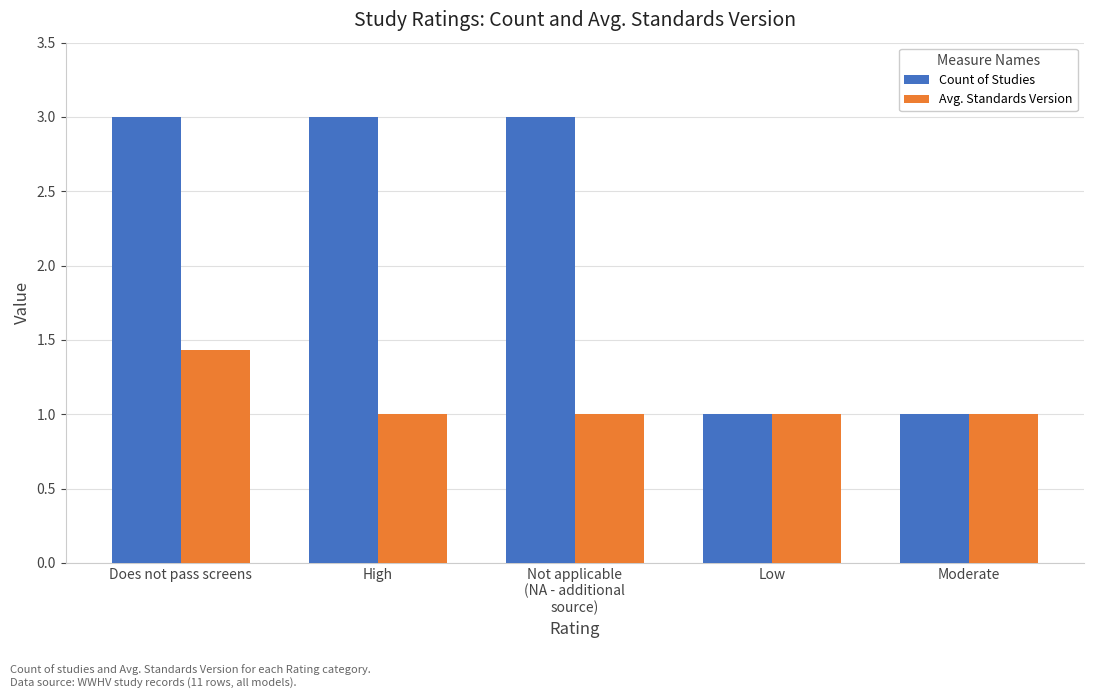

What is the greatest value displayed?

3.0